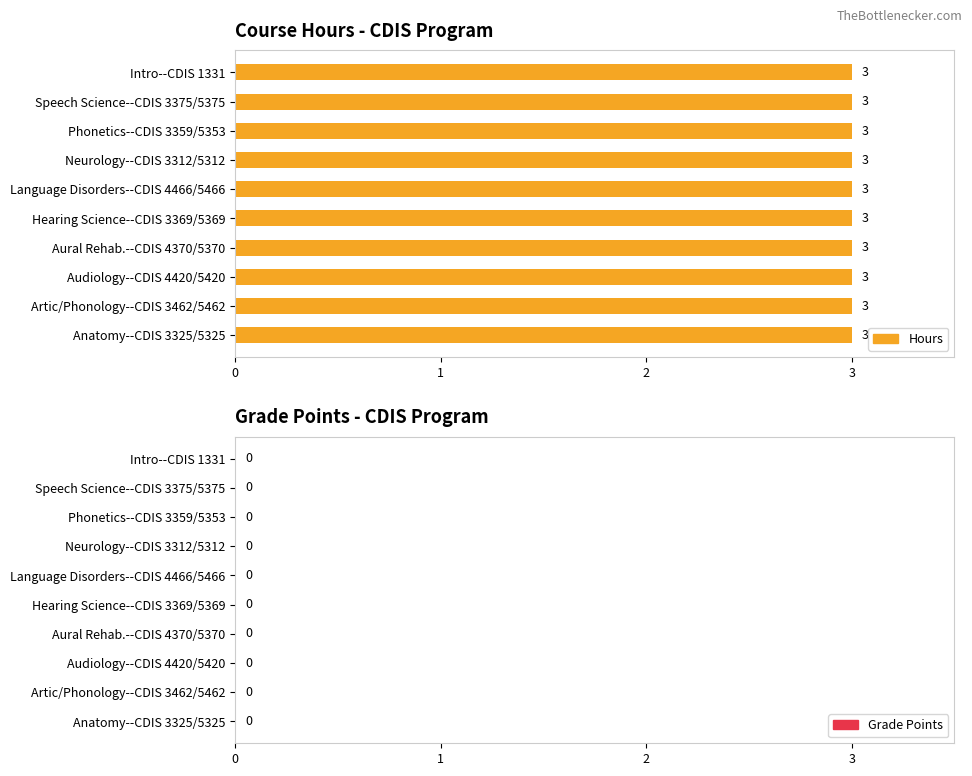

The value of Maximum utilization at Hearing Science--CDIS 3369/5369 is 0. True or false?

True